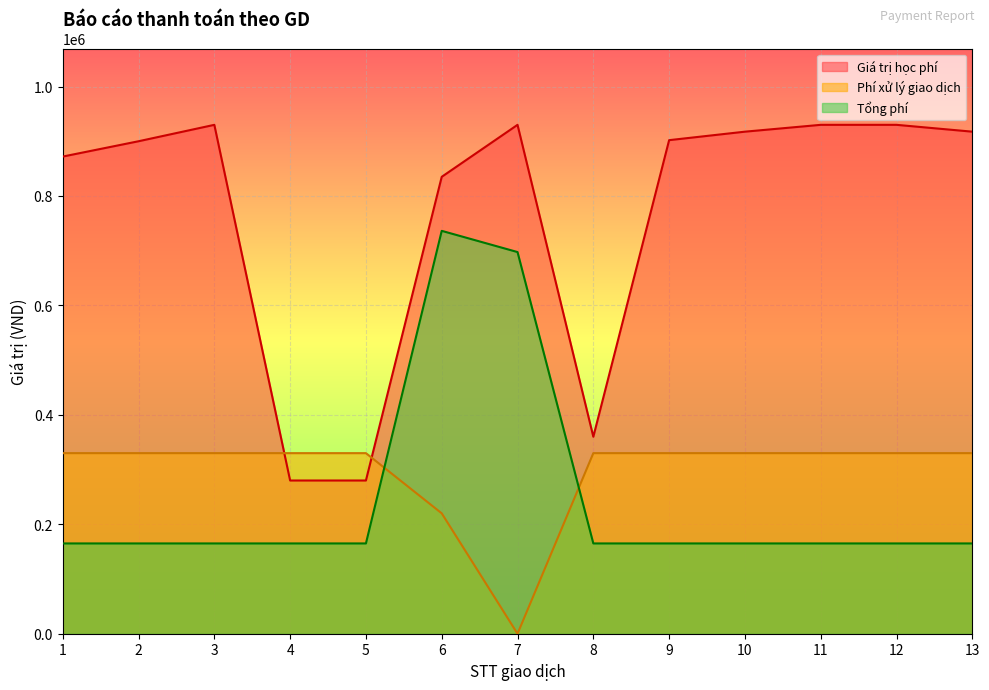

List the series in order of their peak value, lowest first.

Phí xử lý giao dịch, Tổng phí, Giá trị học phí